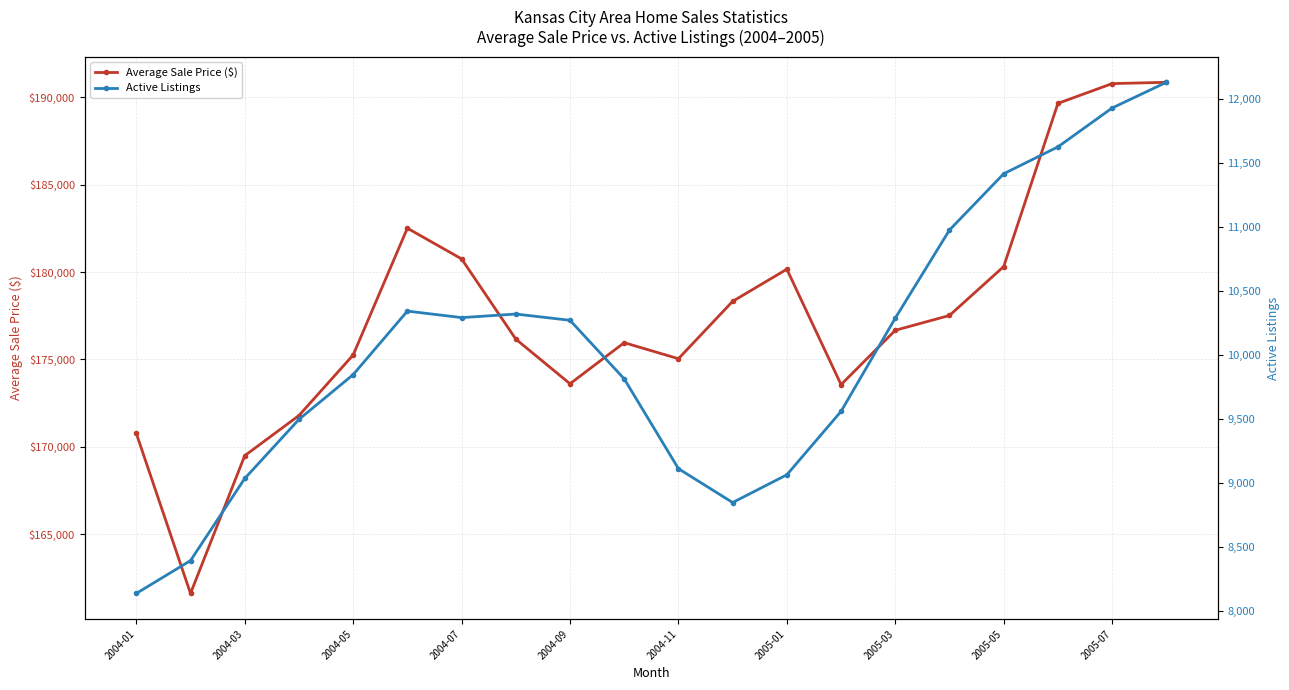

True or false: Average Sale Price ($) and Active Listings intersect in this chart.

False